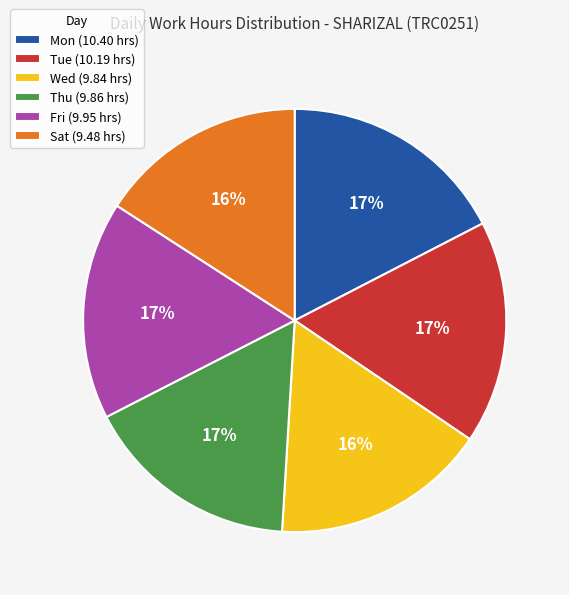

To the nearest percent, what is the combined percentage of Thu and Mon?

34%